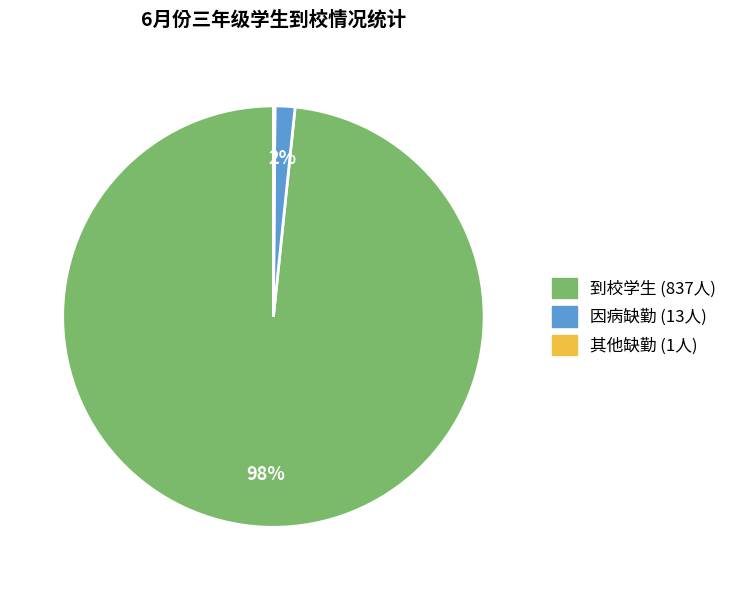

To the nearest percent, what is the average slice percentage?

33%